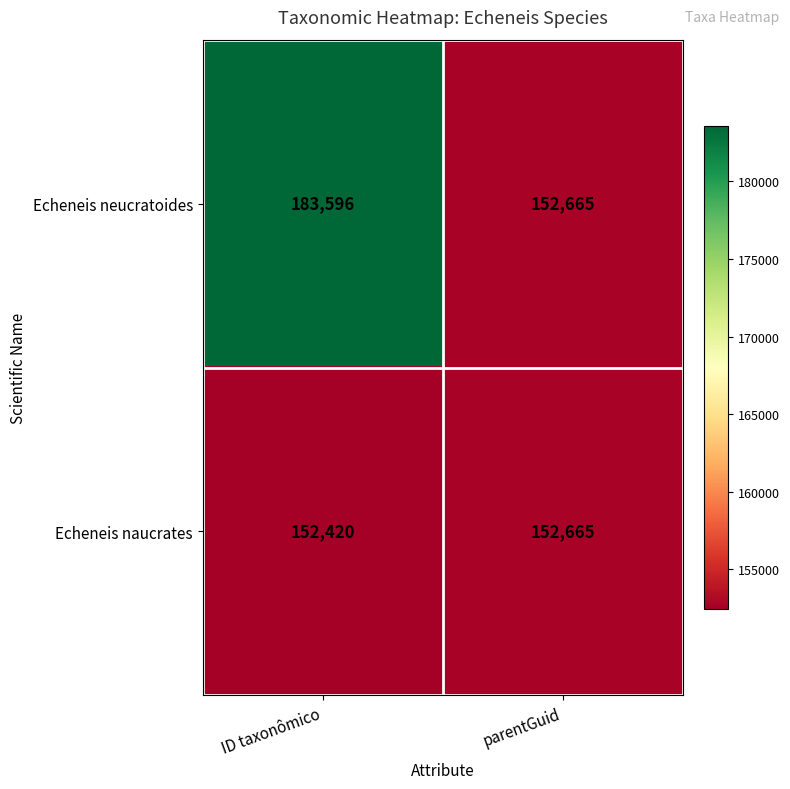

What is the sum of the Echeneis naucrates values at parentGuid and ID taxonômico?

305085